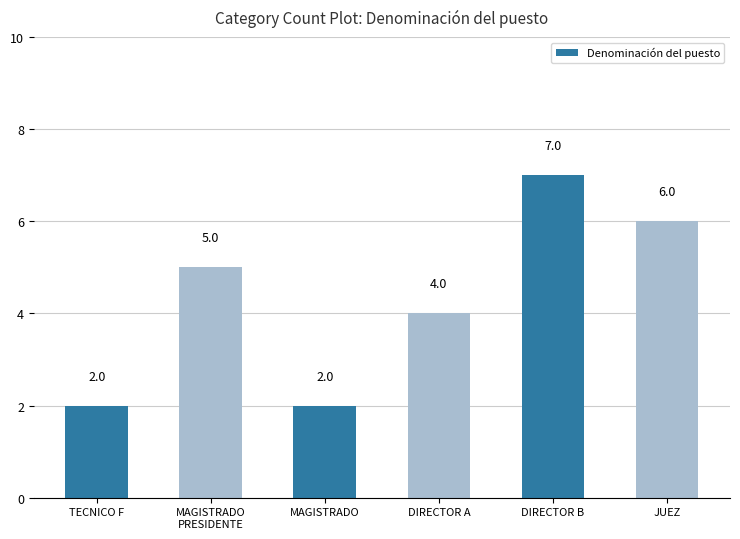

What is the maximum value shown in the chart?

7